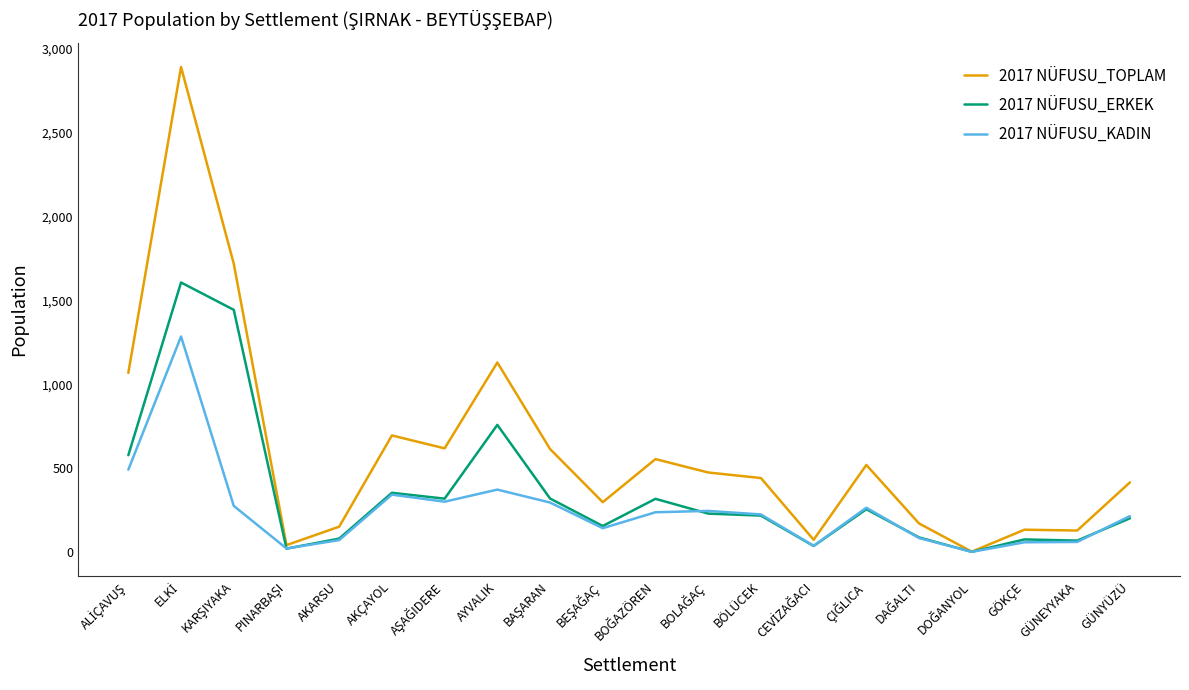

List the series in order of their peak value, lowest first.

2017 NÜFUSU_KADIN, 2017 NÜFUSU_ERKEK, 2017 NÜFUSU_TOPLAM